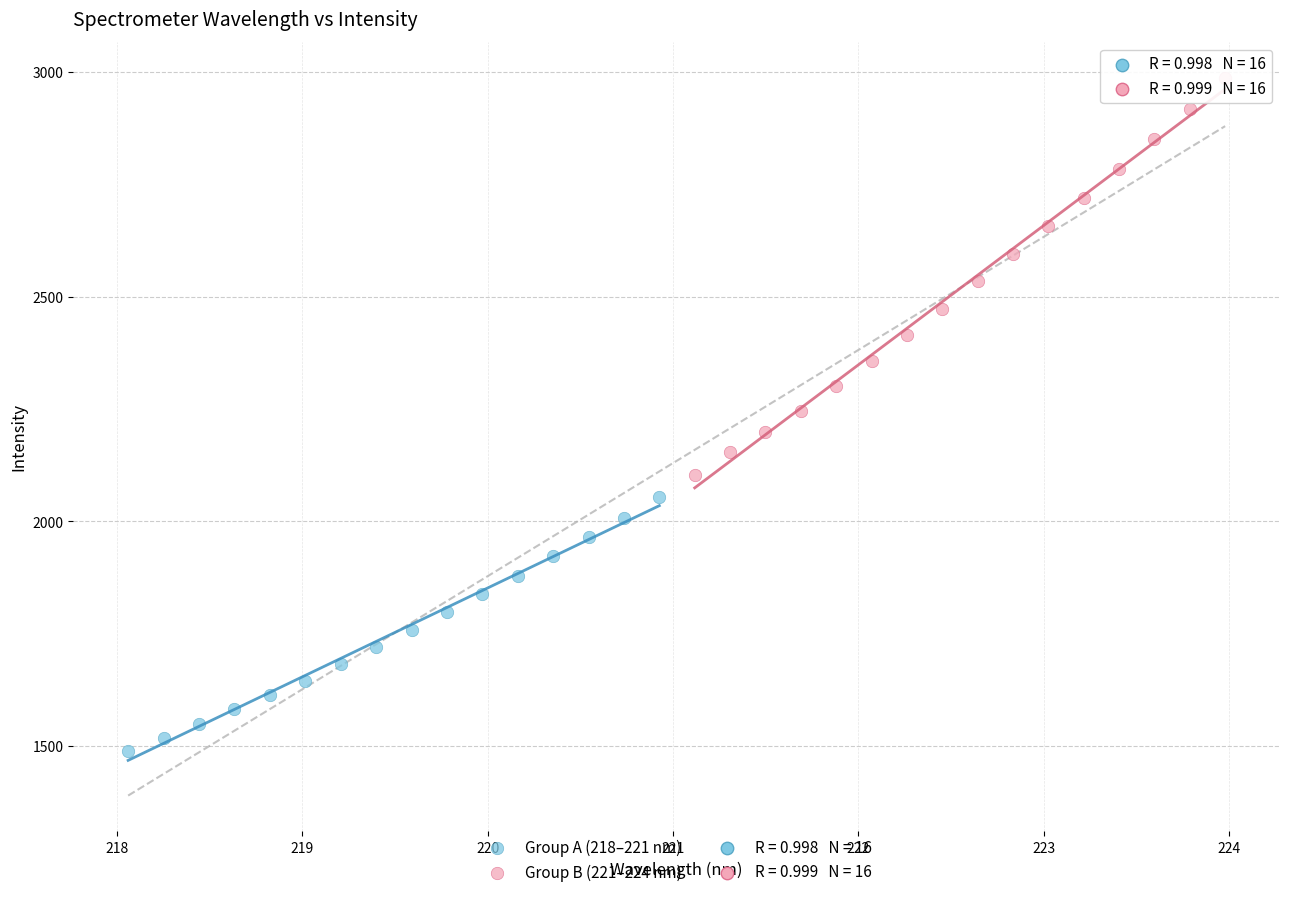

Which series reaches the maximum Y coordinate?

Group B (221–224 nm)